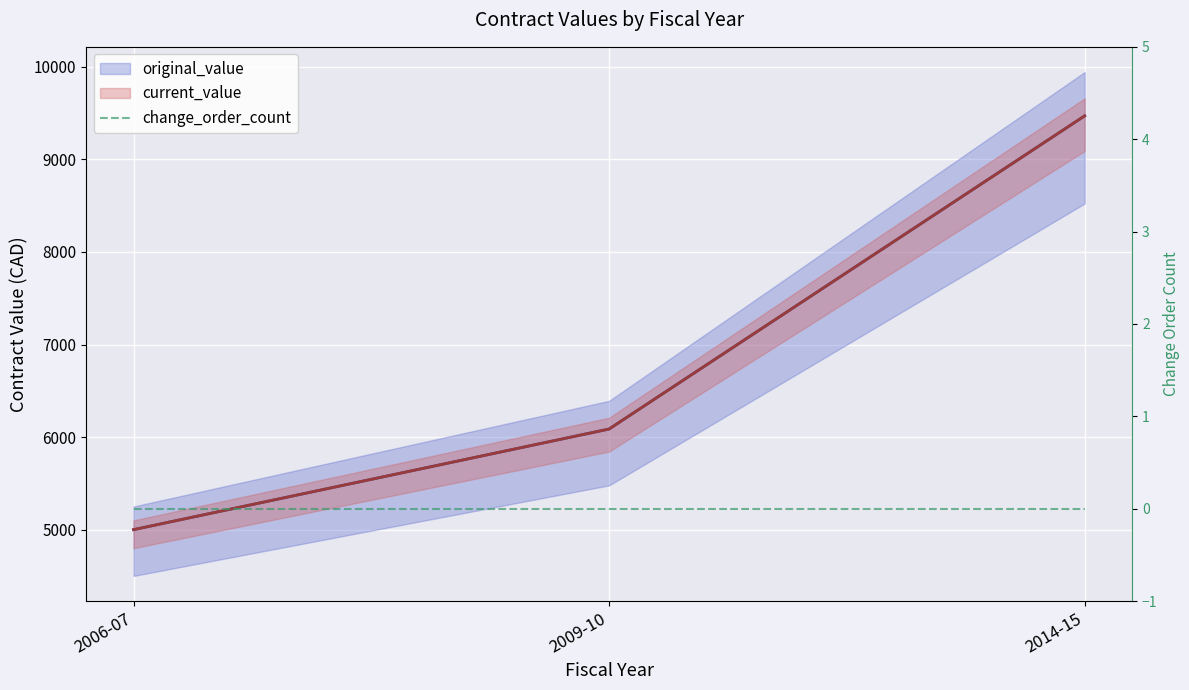

What is the value of the current_value point at the 2nd from the left?

6087.0